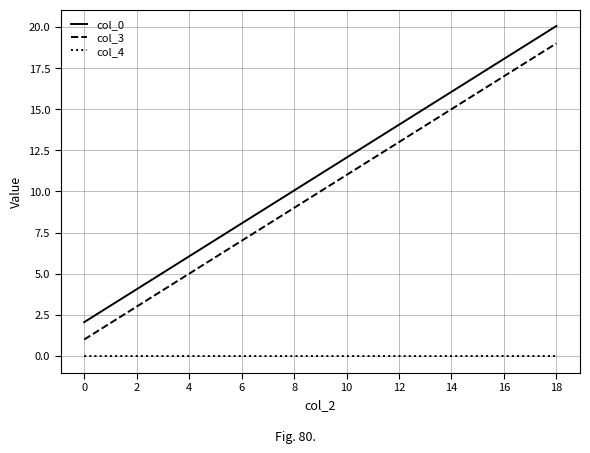

What is the maximum value shown in the chart?

20.1